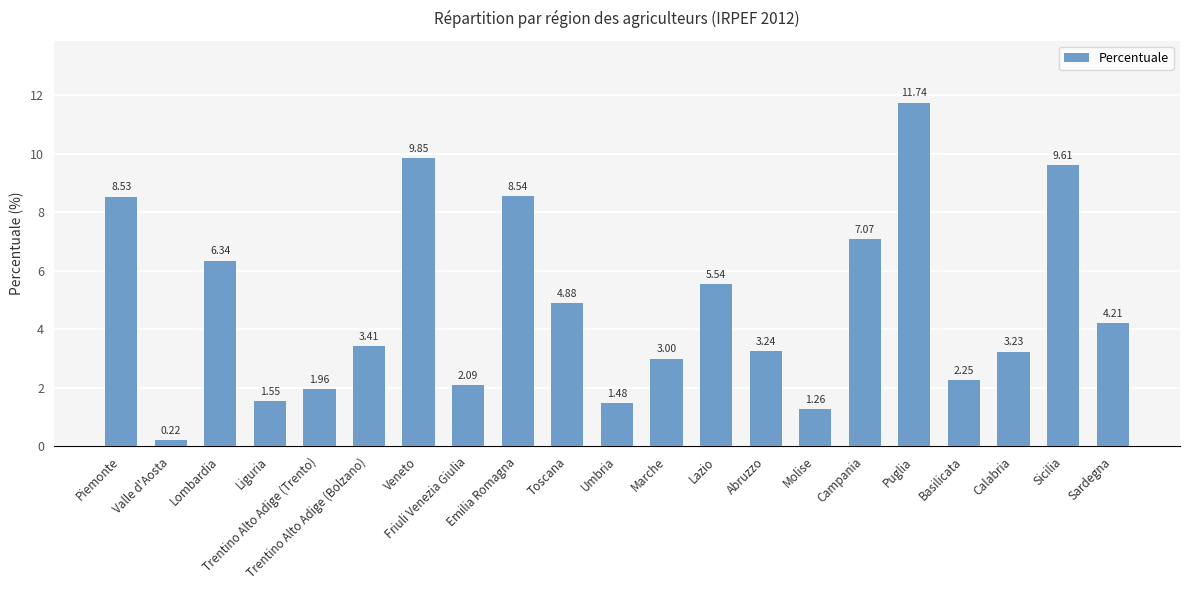

What is the average value?

4.8